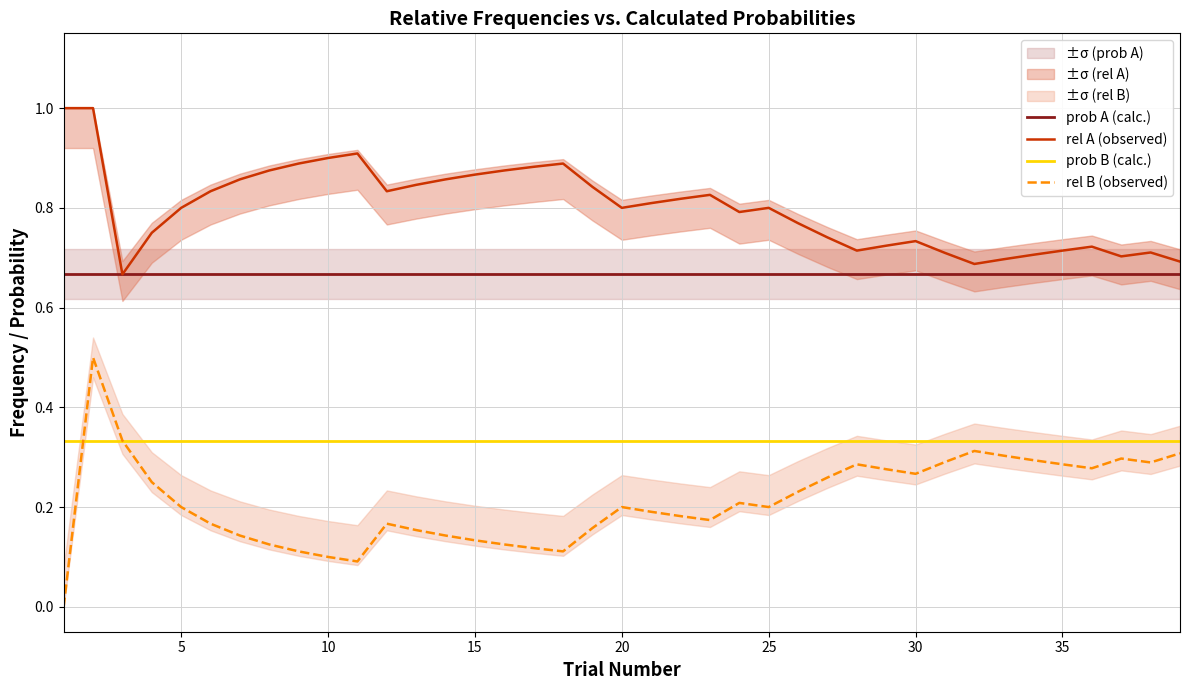

Is it true that rel A (observed) equals 1.4 at 20?

False